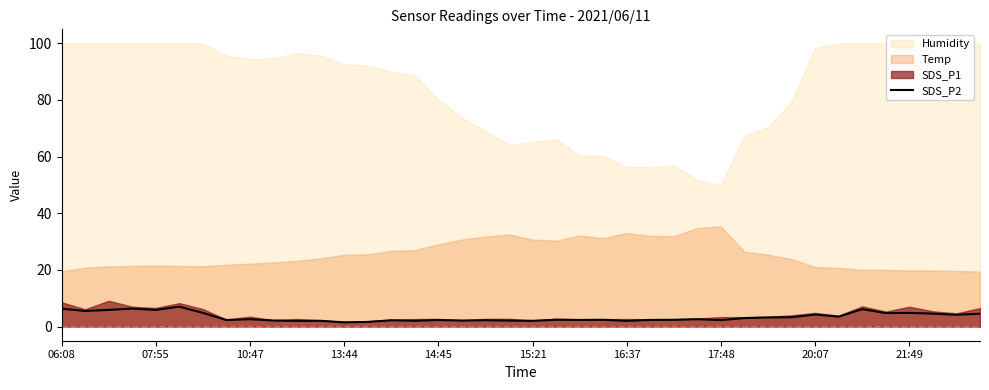

True or false: SDS_P2 has a value of 5.9 at 07:55.

True